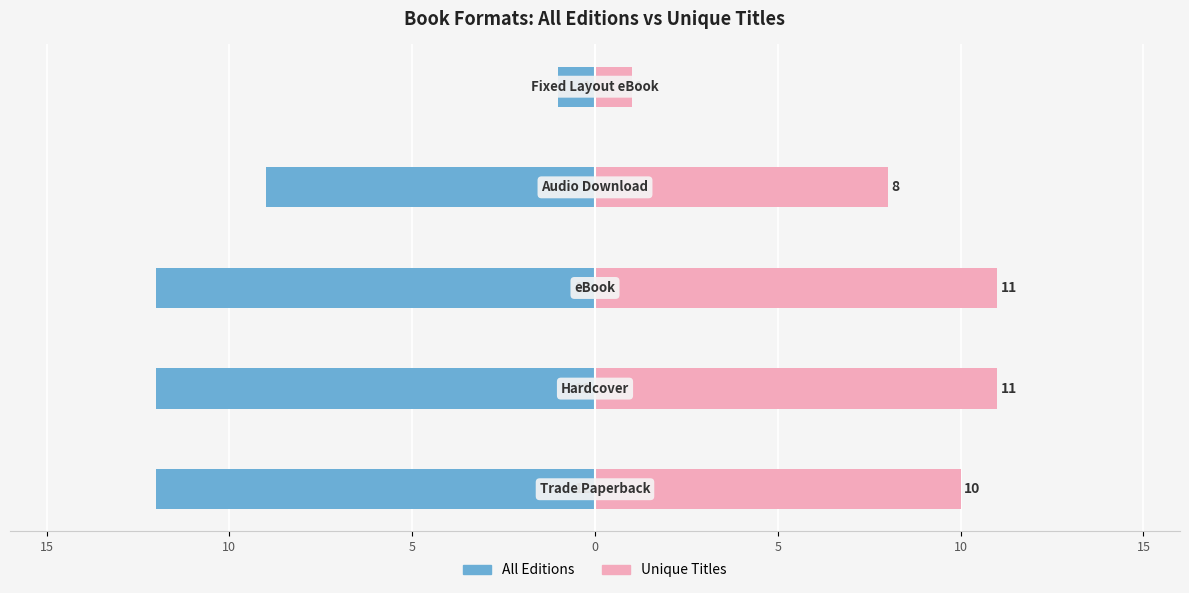

What is the approximate value of All Editions at 15, to the nearest 5?

-10